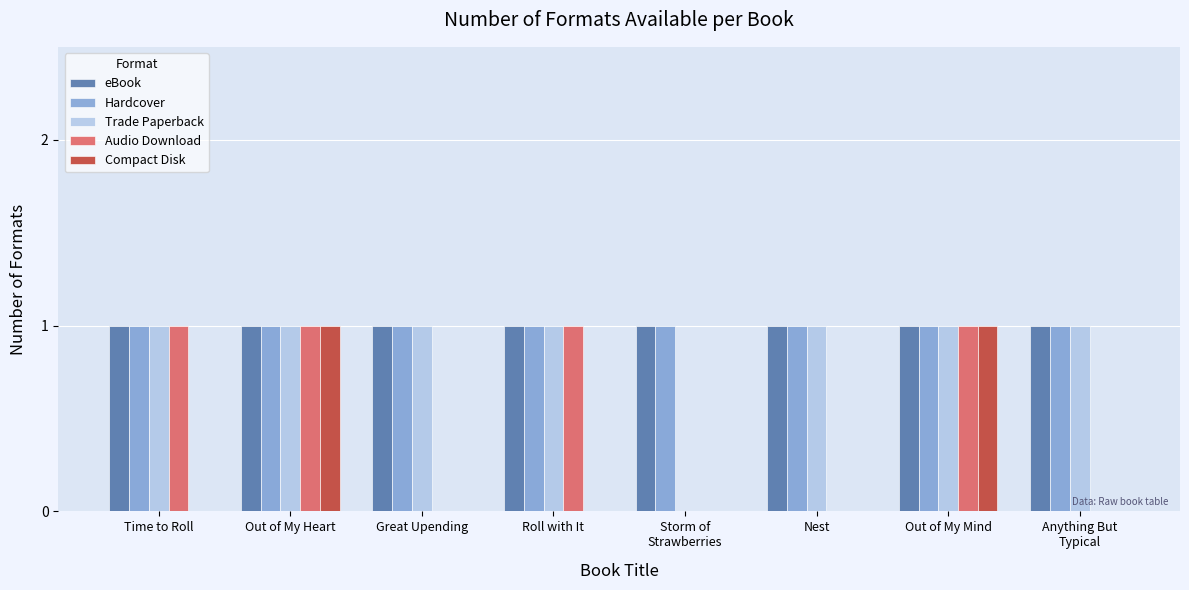

The value of Hardcover at Time to Roll is 1. True or false?

True